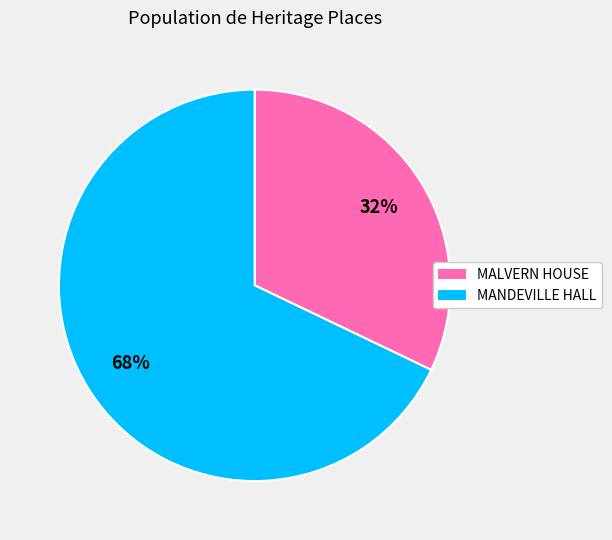

Rank the categories by value from highest to lowest.

MANDEVILLE HALL, MALVERN HOUSE